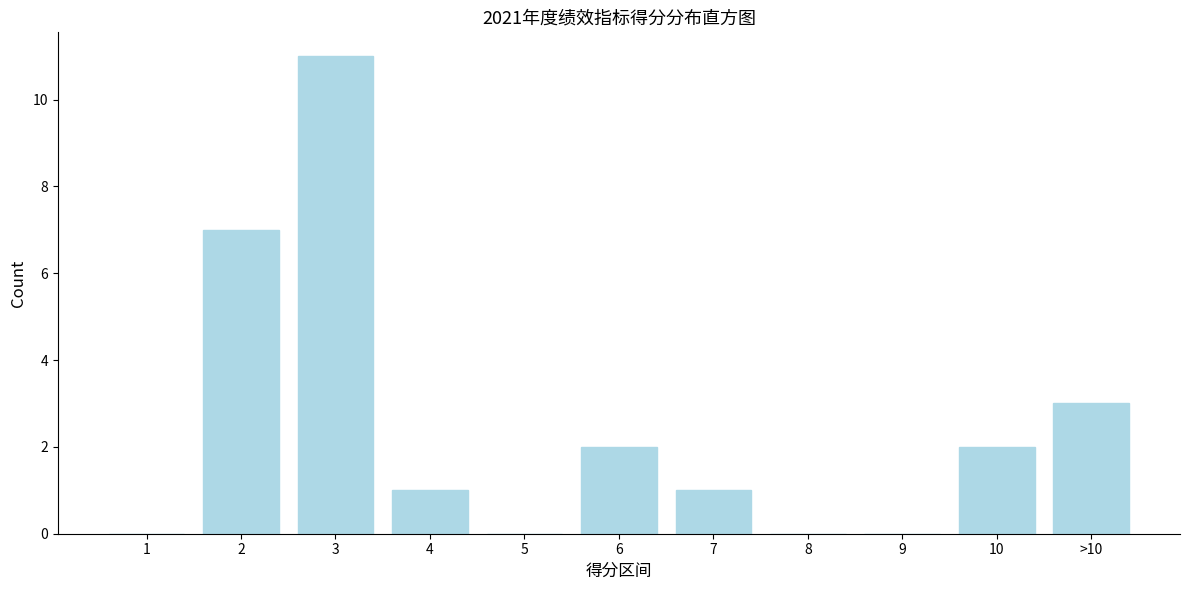

Reading left to right, list all the values displayed in this chart.

1=0	2=7	3=11	4=1	5=0	6=2	7=1	8=0	9=0	10=2	>10=3